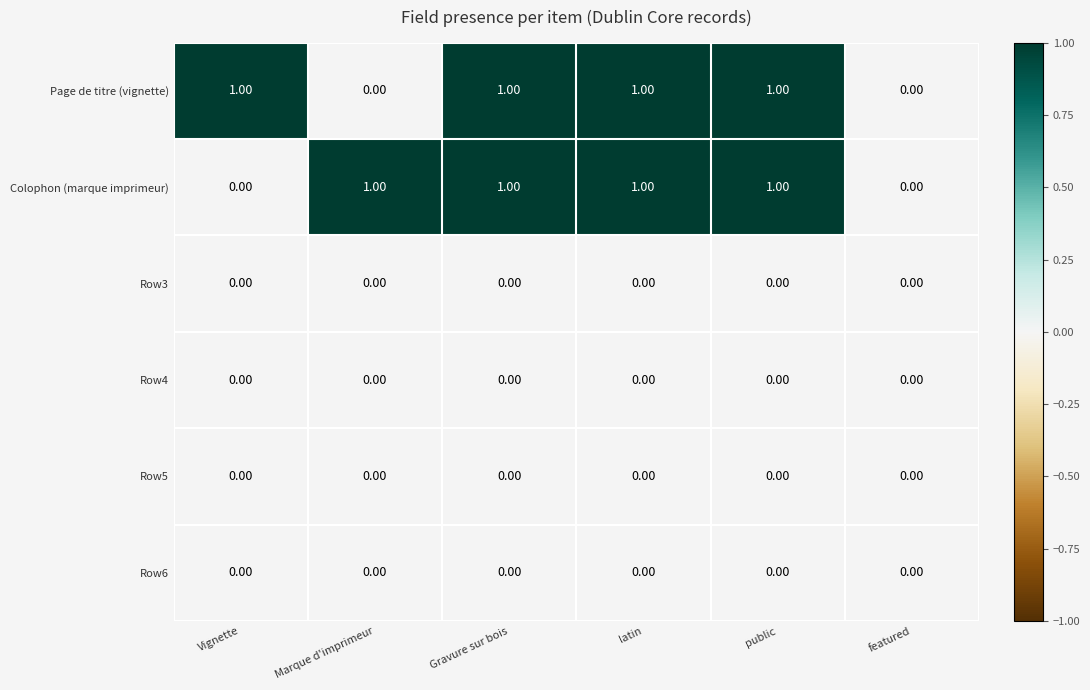

Which series changed the most between Marque d'imprimeur and featured?

Colophon (marque imprimeur)